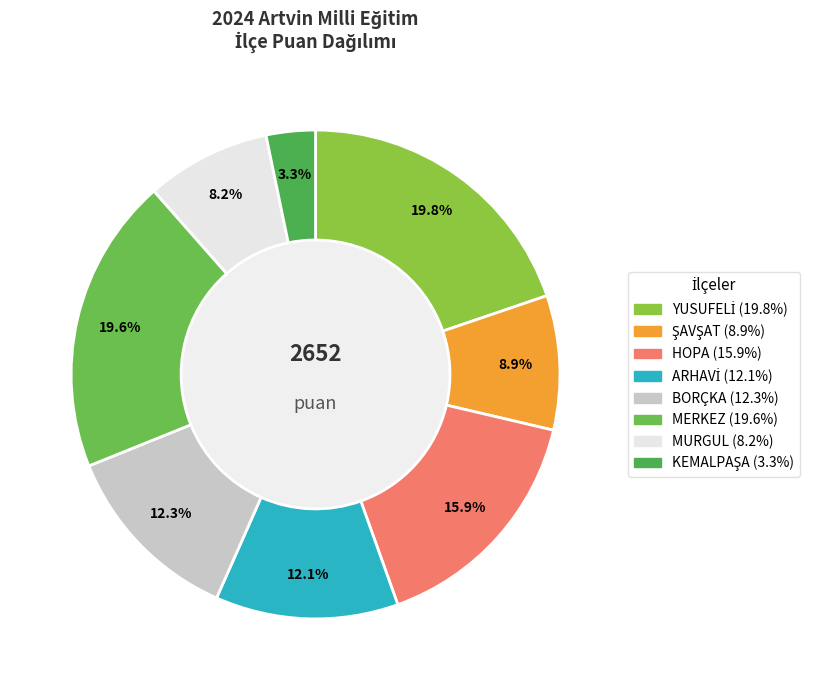

Does HOPA account for over 50% of the chart?

No